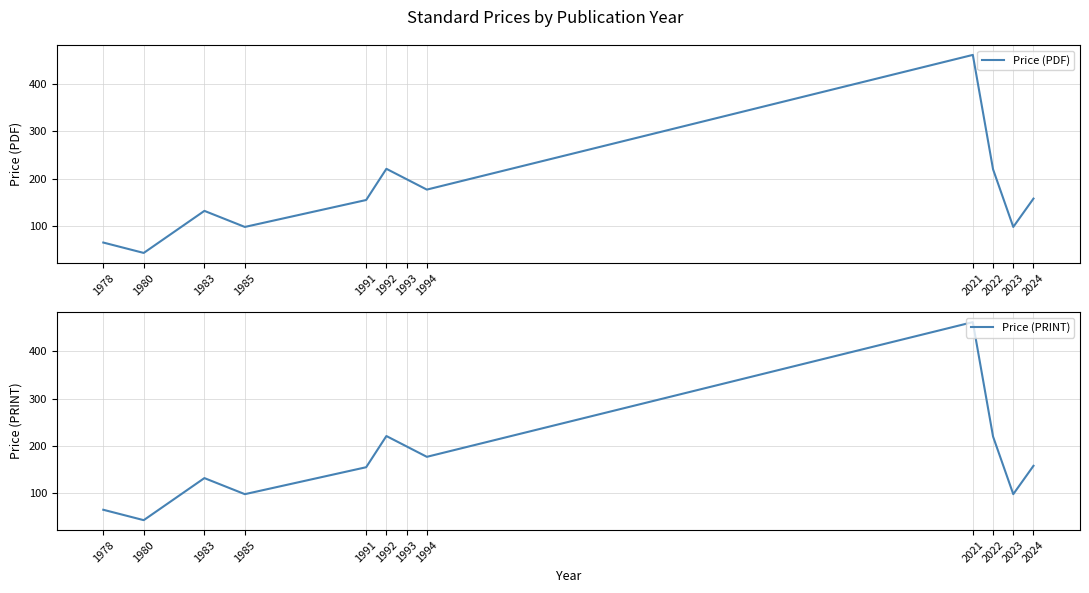

What is the minimum value shown in the chart?

43